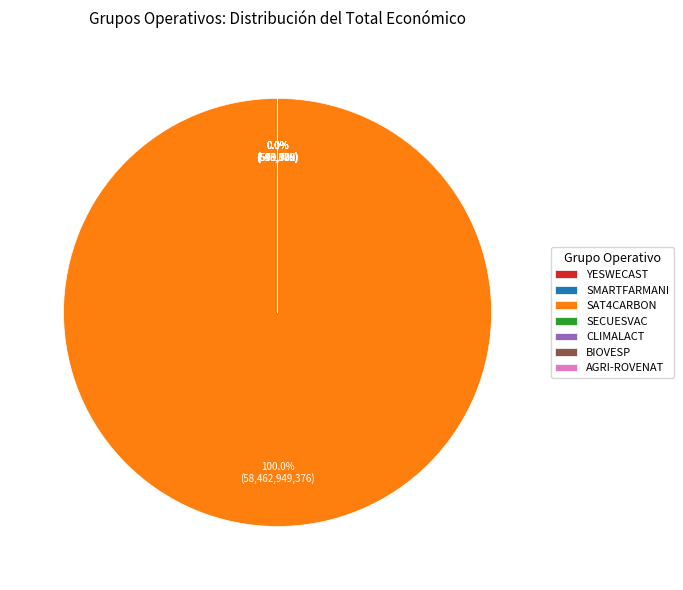

The YESWECAST slice represents 7% of the pie. True or false?

False